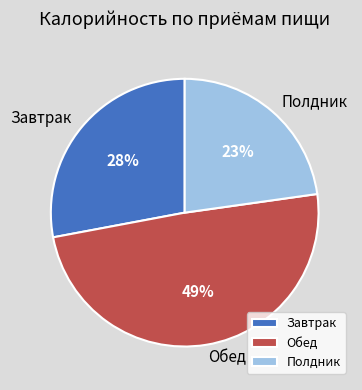

Does Полдник represent more than half of the total?

No